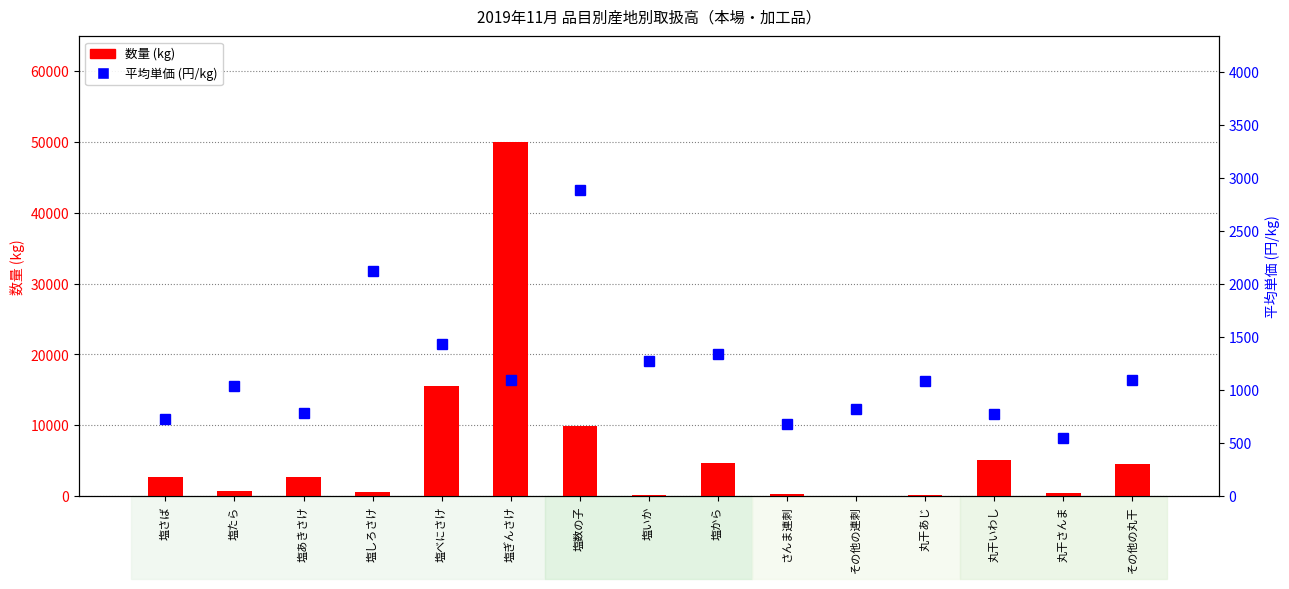

Reading left to right, list all the values displayed in this chart.

数量 (kg): 塩さば=2674	塩たら=783	塩あきさけ=2712	塩しろさけ=552	塩べにさけ=15588	塩ぎんさけ=49922	塩数の子=9900	塩いか=220	塩から=4616	さんま連刺=334	その他の連刺=8	丸干あじ=227	丸干いわし=5112	丸干さんま=441	その他の丸干=4612
平均単価 (円/kg): 塩さば=729	塩たら=1037	塩あきさけ=781	塩しろさけ=2120	塩べにさけ=1433	塩ぎんさけ=1094	塩数の子=2890	塩いか=1275	塩から=1336	さんま連刺=679	その他の連刺=826	丸干あじ=1089	丸干いわし=778	丸干さんま=550	その他の丸干=1097